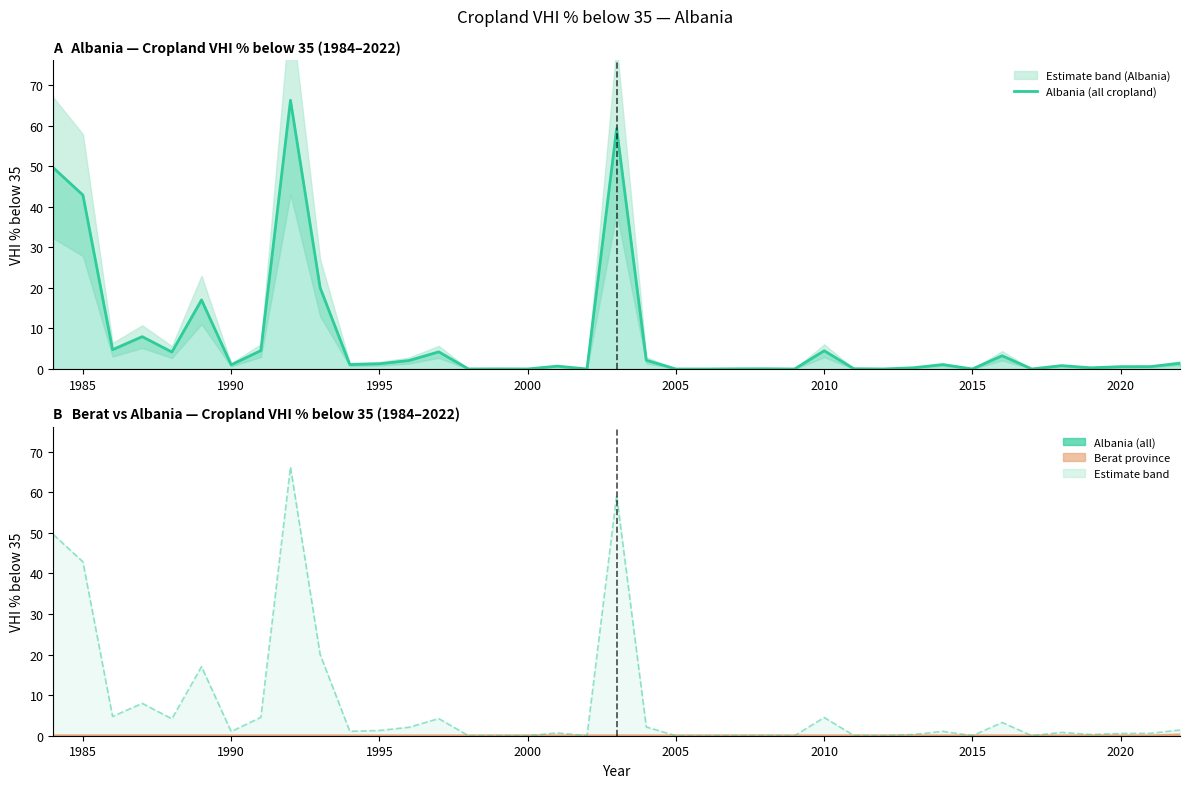

True or false: Albania (all cropland) and Berat province intersect in this chart.

False